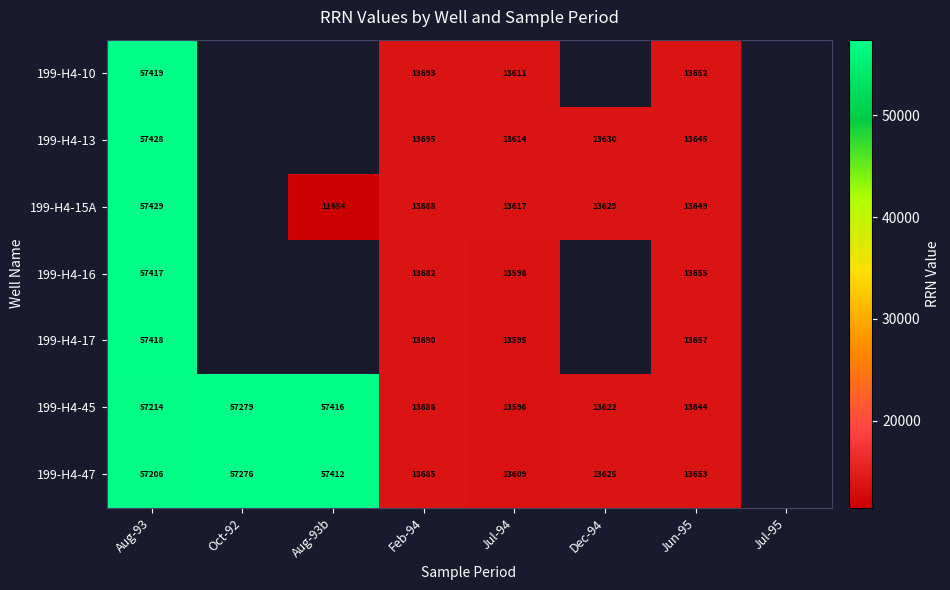

At Jun-95, list the series in order from largest to smallest.

199-H4-17, 199-H4-16, 199-H4-47, 199-H4-10, 199-H4-15A, 199-H4-13, 199-H4-45